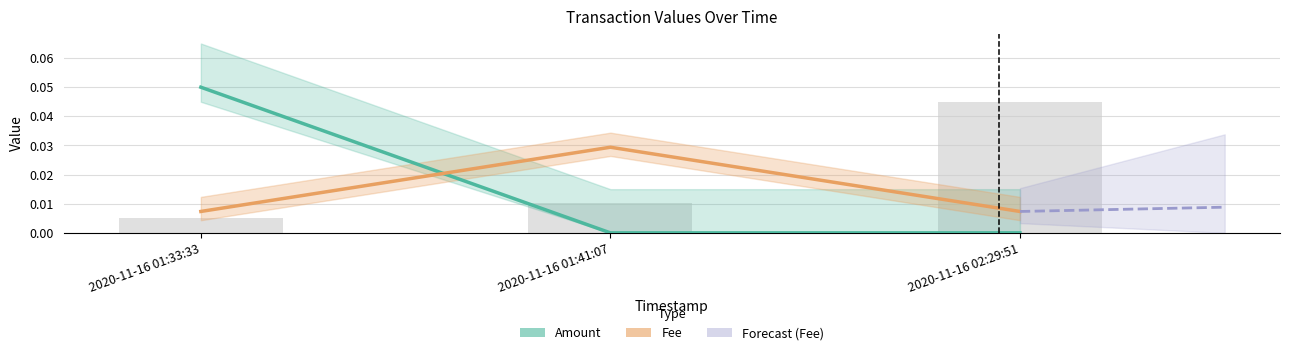

At how many categories does at least one series exceed 0?

3